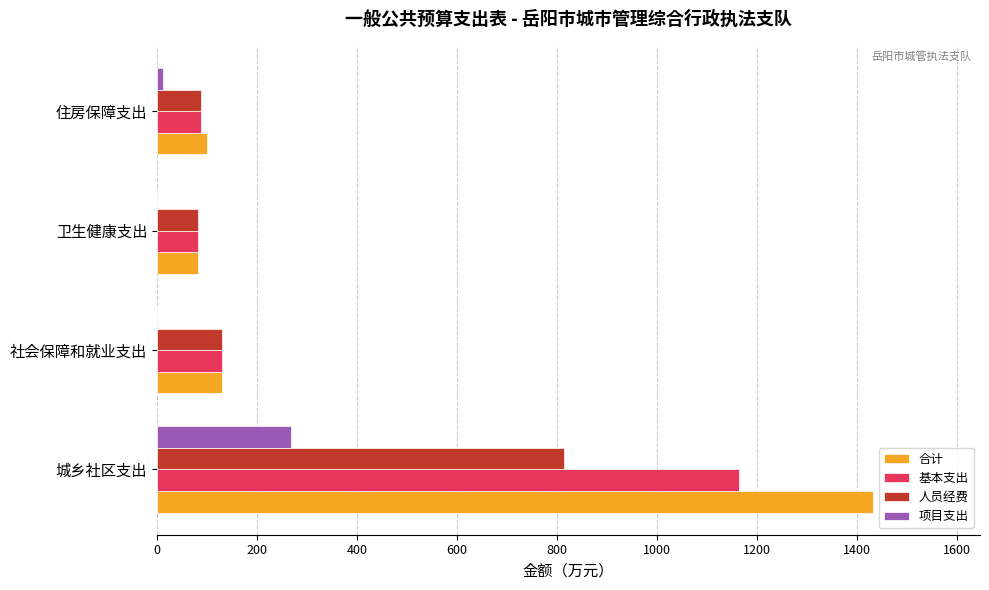

The 人员经费 series shows 187.8 at 城乡社区支出. True or false?

False